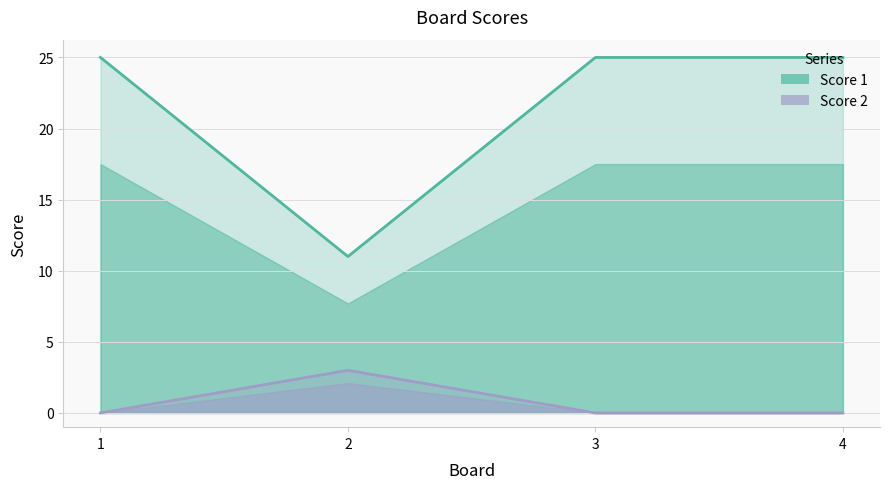

Where is the first local minimum for Score 1?

2